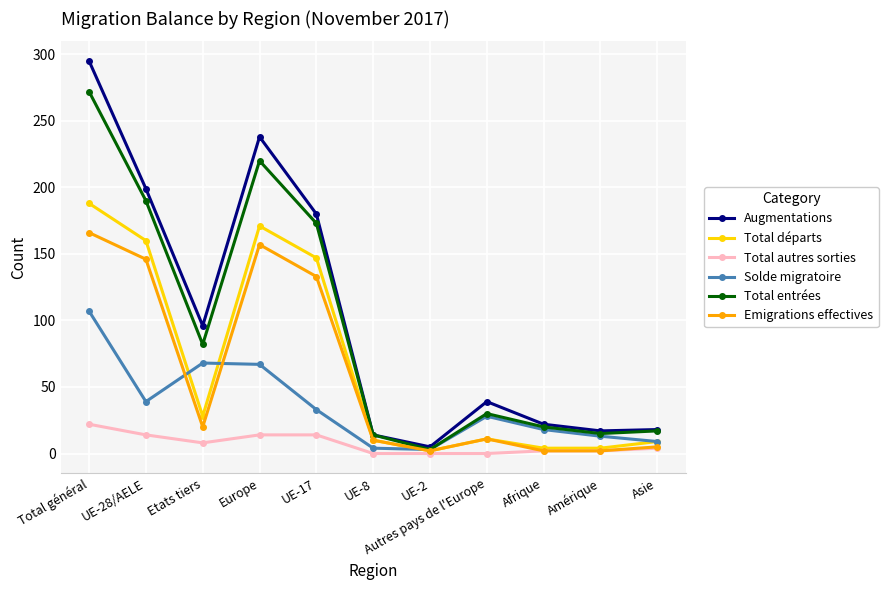

Rank the series by their maximum value, from highest to lowest.

Augmentations, Total entrées, Total départs, Emigrations effectives, Solde migratoire, Total autres sorties